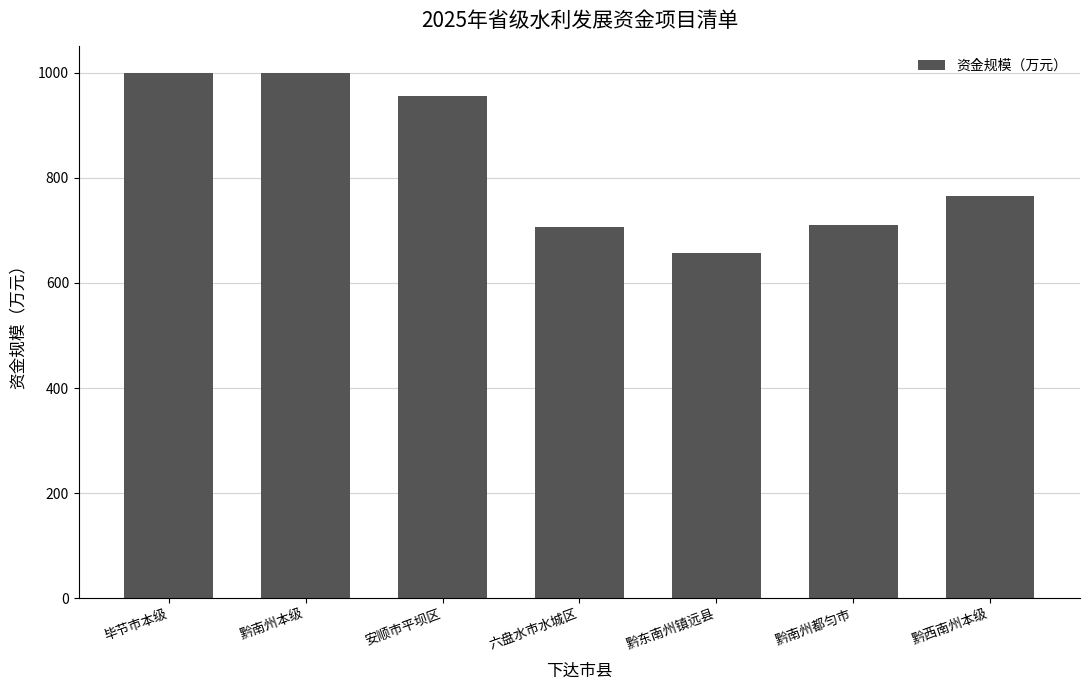

What is the greatest value displayed?

1000.0